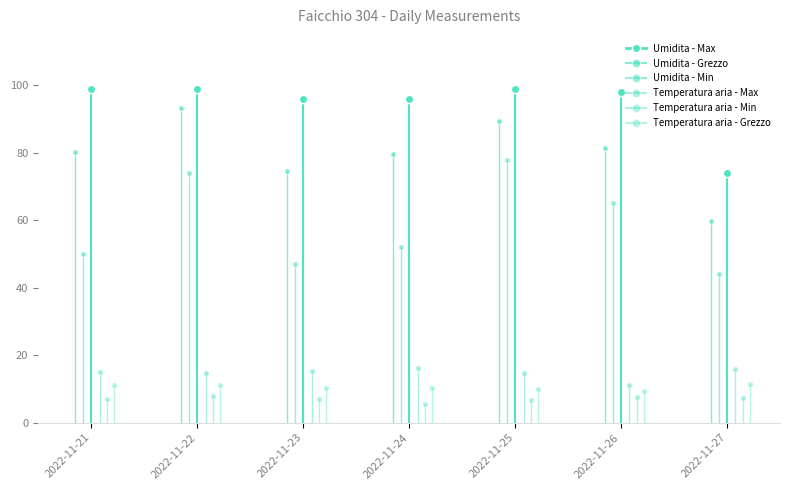

What is the total value across all series at 2022-11-27?

212.4